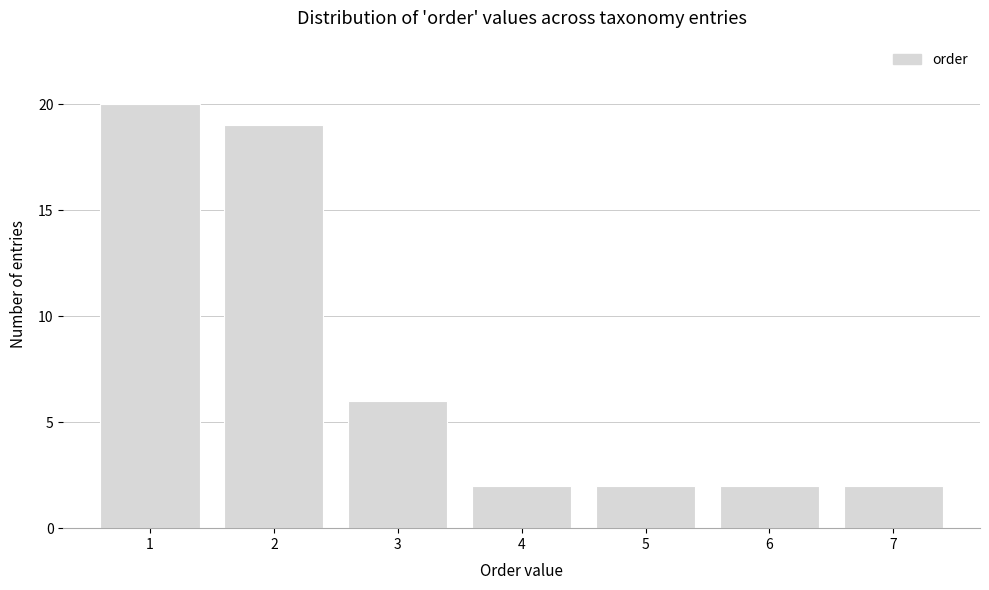

Reading right to left, transcribe all the data shown in this chart.

7=2	6=2	5=2	4=2	3=6	2=19	1=20